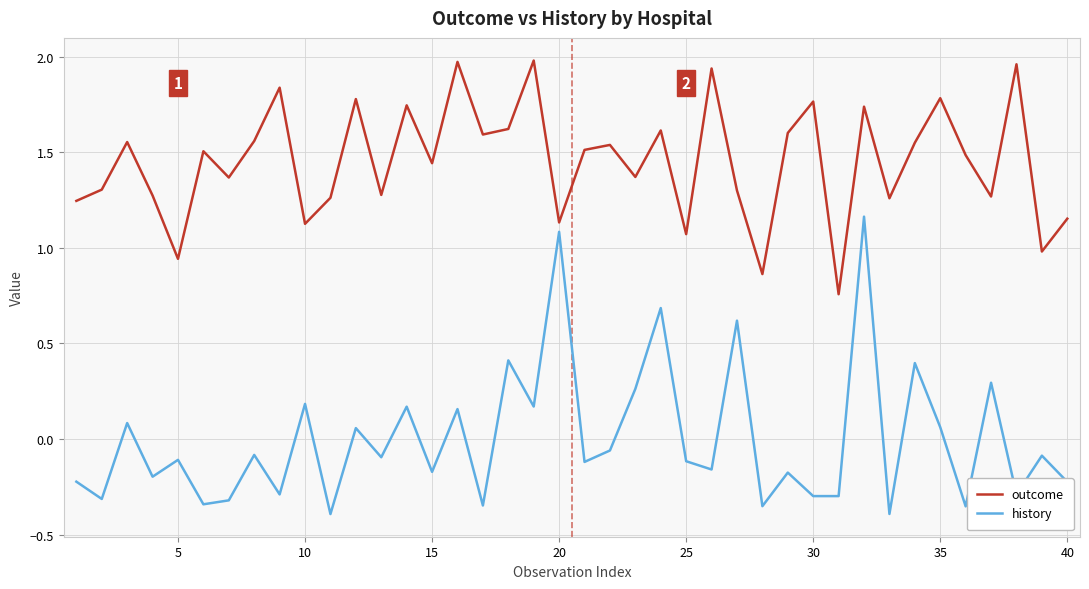

Which series has the widest spread of values?

history